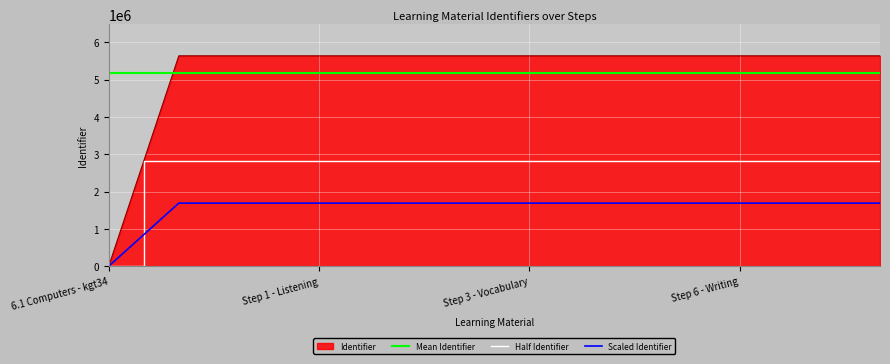

Does the chart display data point markers on the line(s)?

No